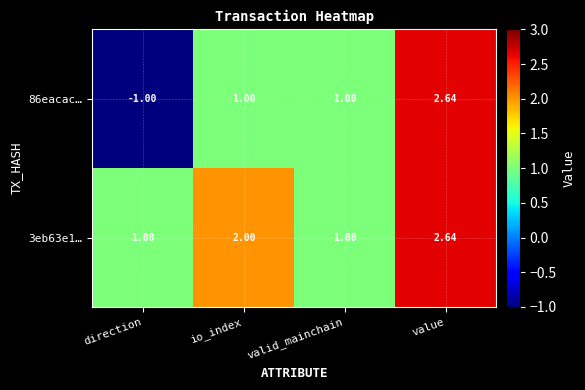

What is the minimum value shown in the chart?

-1.0